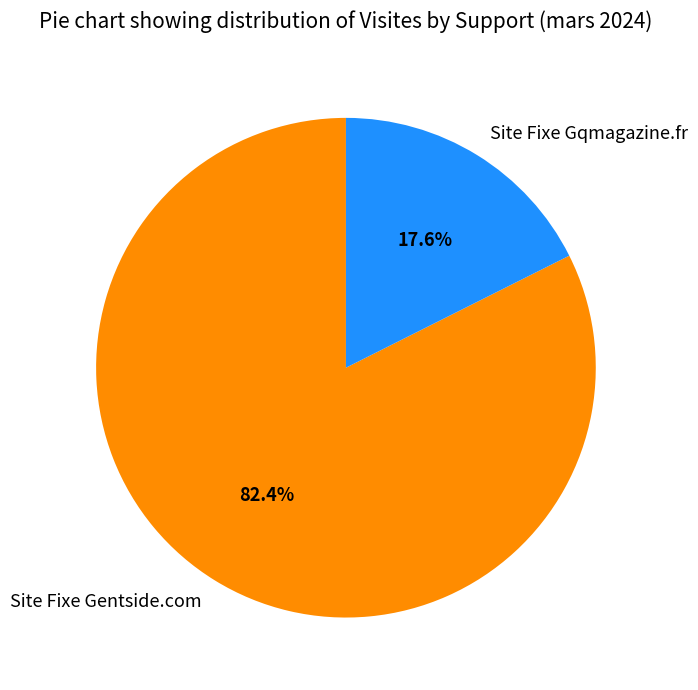

To the nearest percent, what portion does Site Fixe Gqmagazine.fr represent?

18%